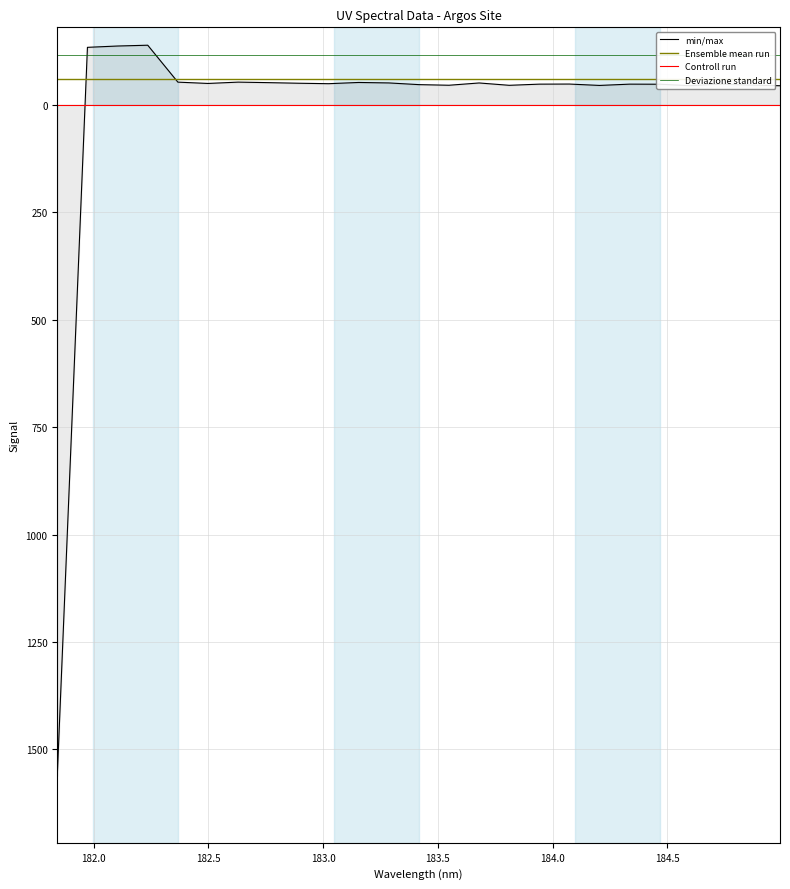

What is the change in value from 182.6299929592 to 184.9911297472?

+8.4